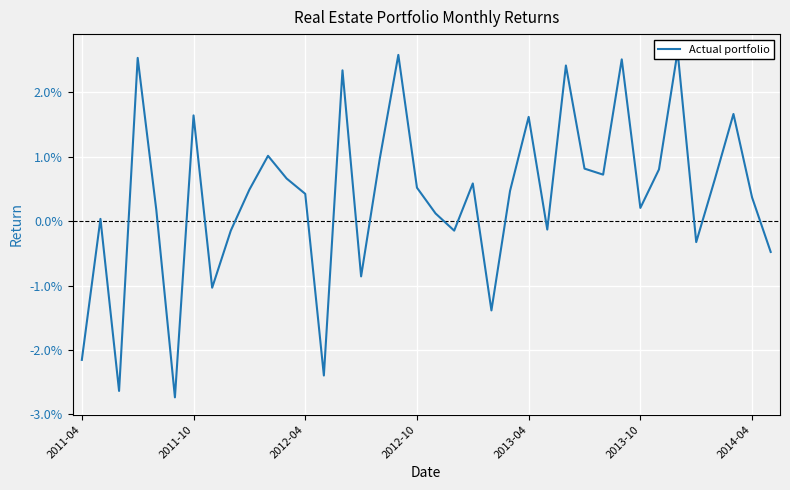

Is it true that the value at 31 is 0.0?

False